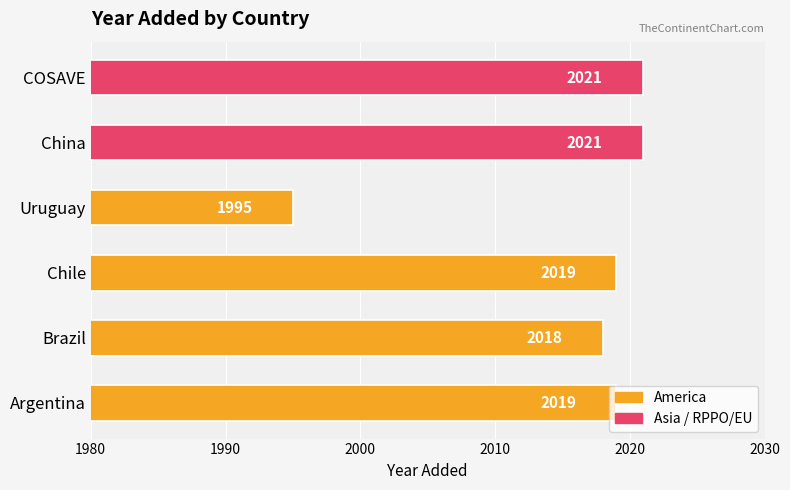

At which label is the value closest to 2008?

Brazil